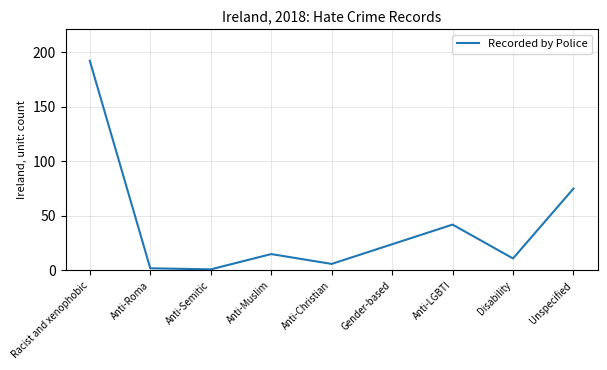

True or false: the data has more than 0 interior local peaks.

True